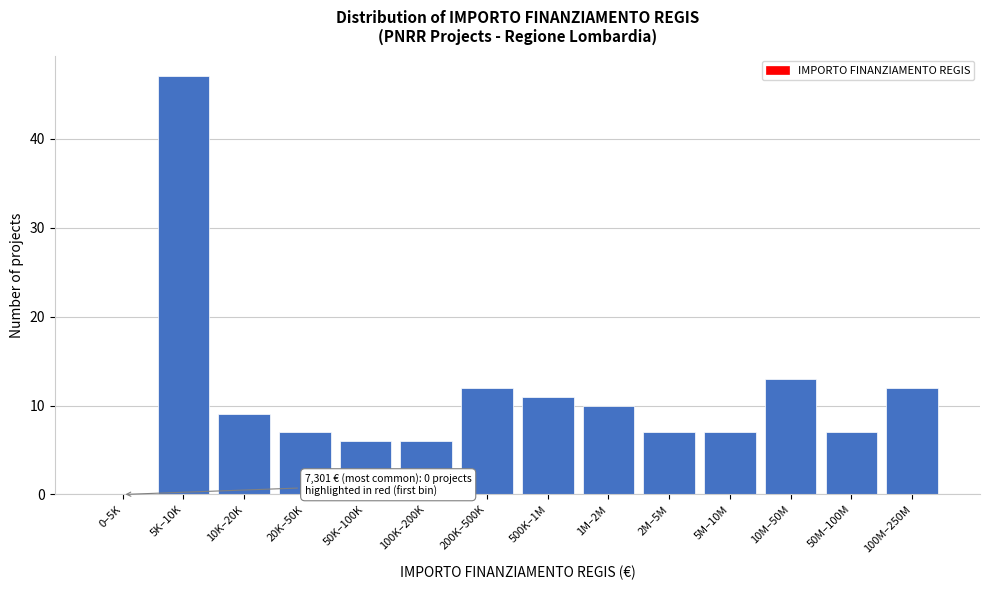

Reading right to left, list all the values displayed in this chart.

100M–250M=12	50M–100M=7	10M–50M=13	5M–10M=7	2M–5M=7	1M–2M=10	500K–1M=11	200K–500K=12	100K–200K=6	50K–100K=6	20K–50K=7	10K–20K=9	5K–10K=47	0–5K=0